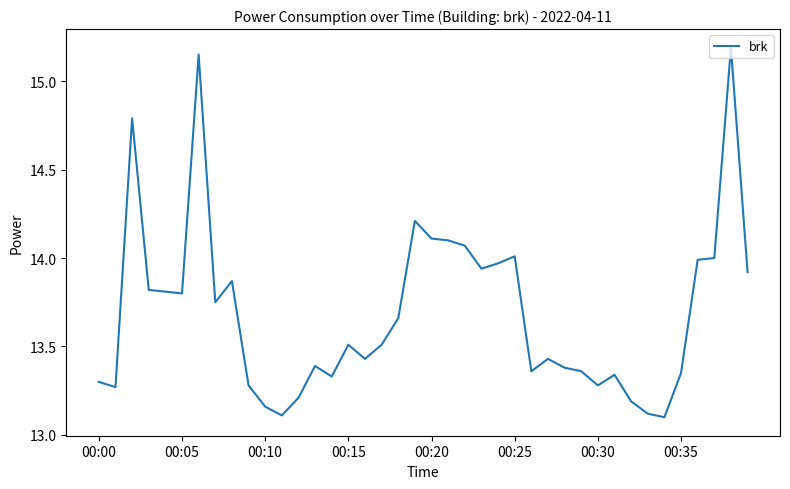

What is the minimum value shown in the chart?

13.1